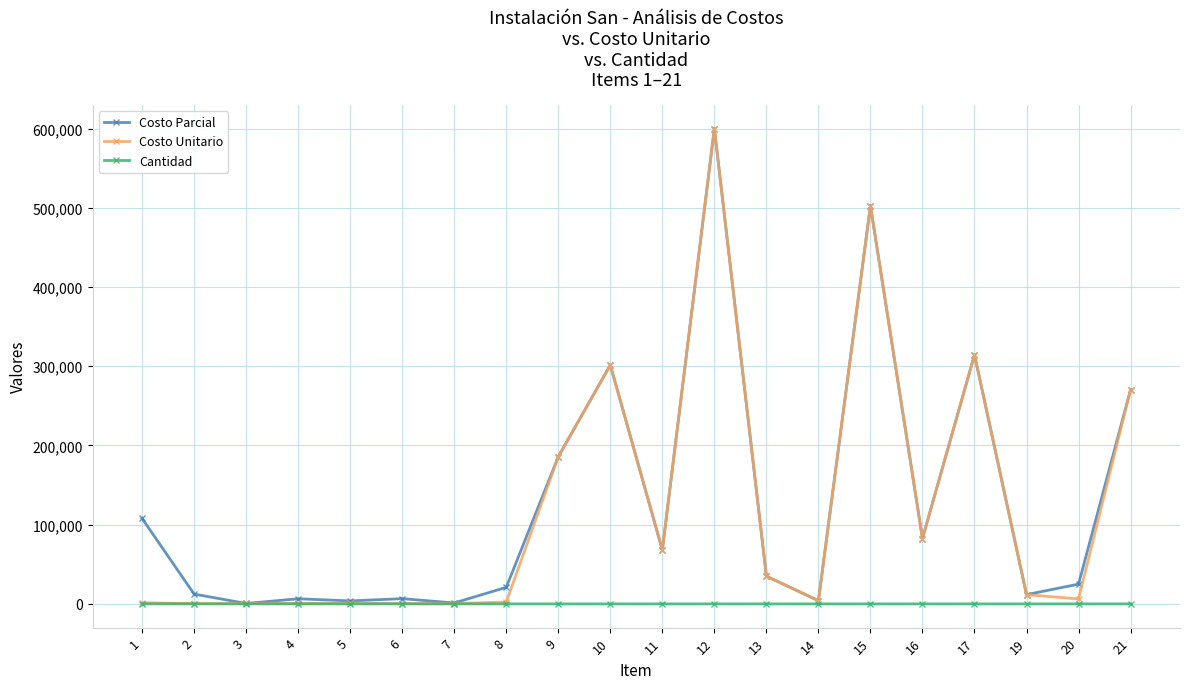

True or false: Costo Unitario has more than 1 points higher than both neighbors.

True